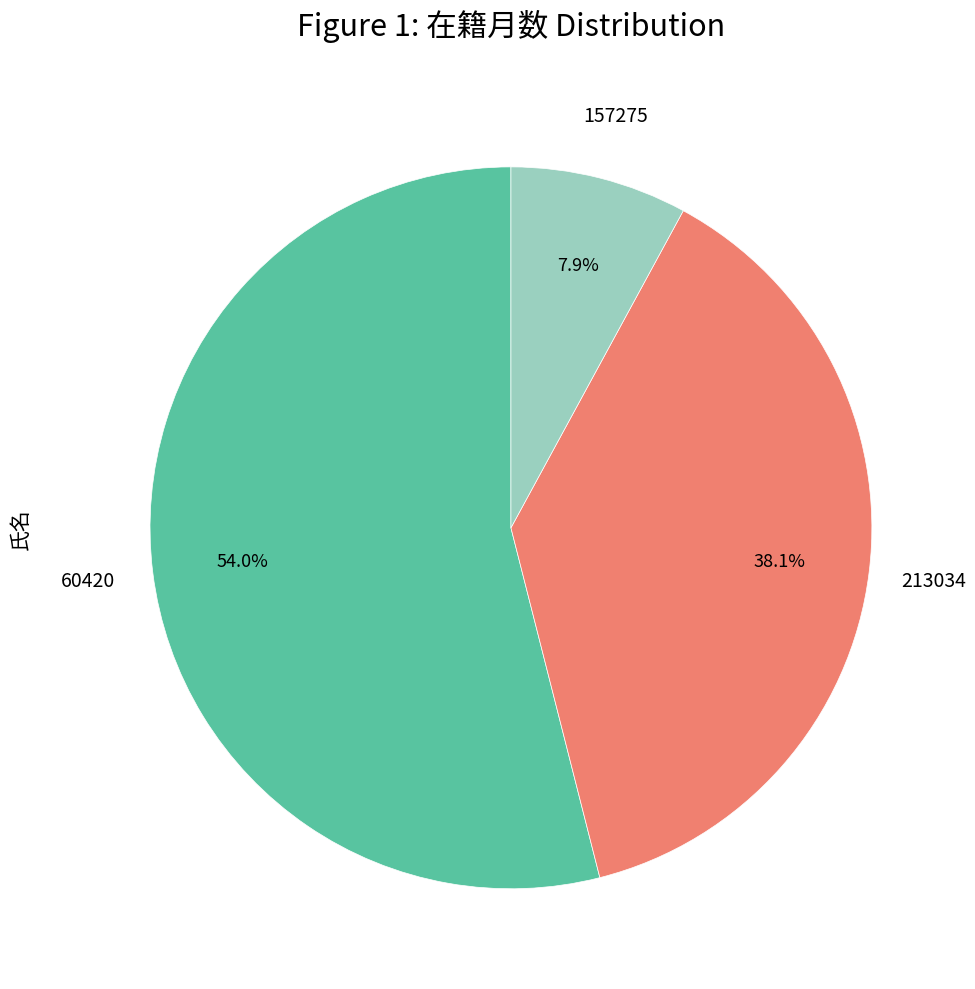

To the nearest percent, what is the average slice percentage?

33%